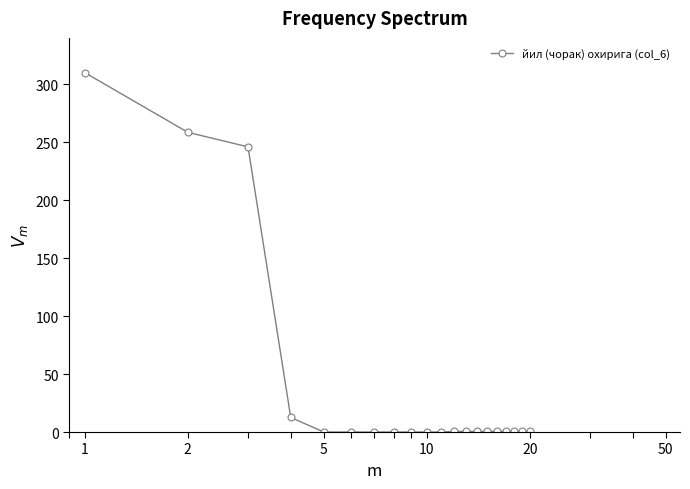

What is the greatest value displayed?

310.0